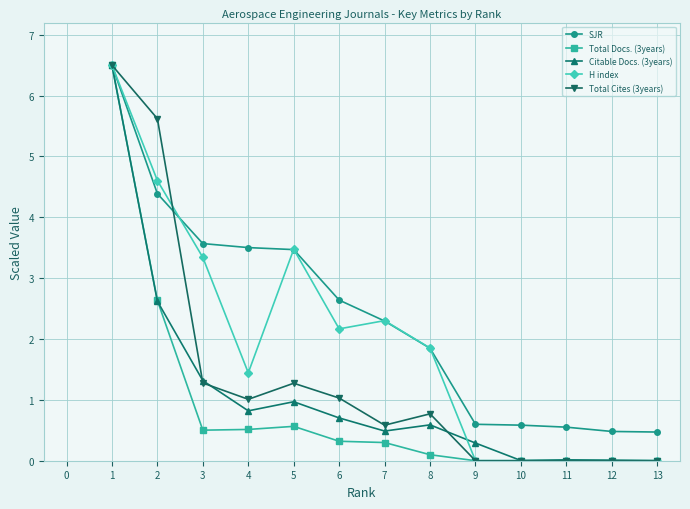

What is the highest value of the H index series?

6.5